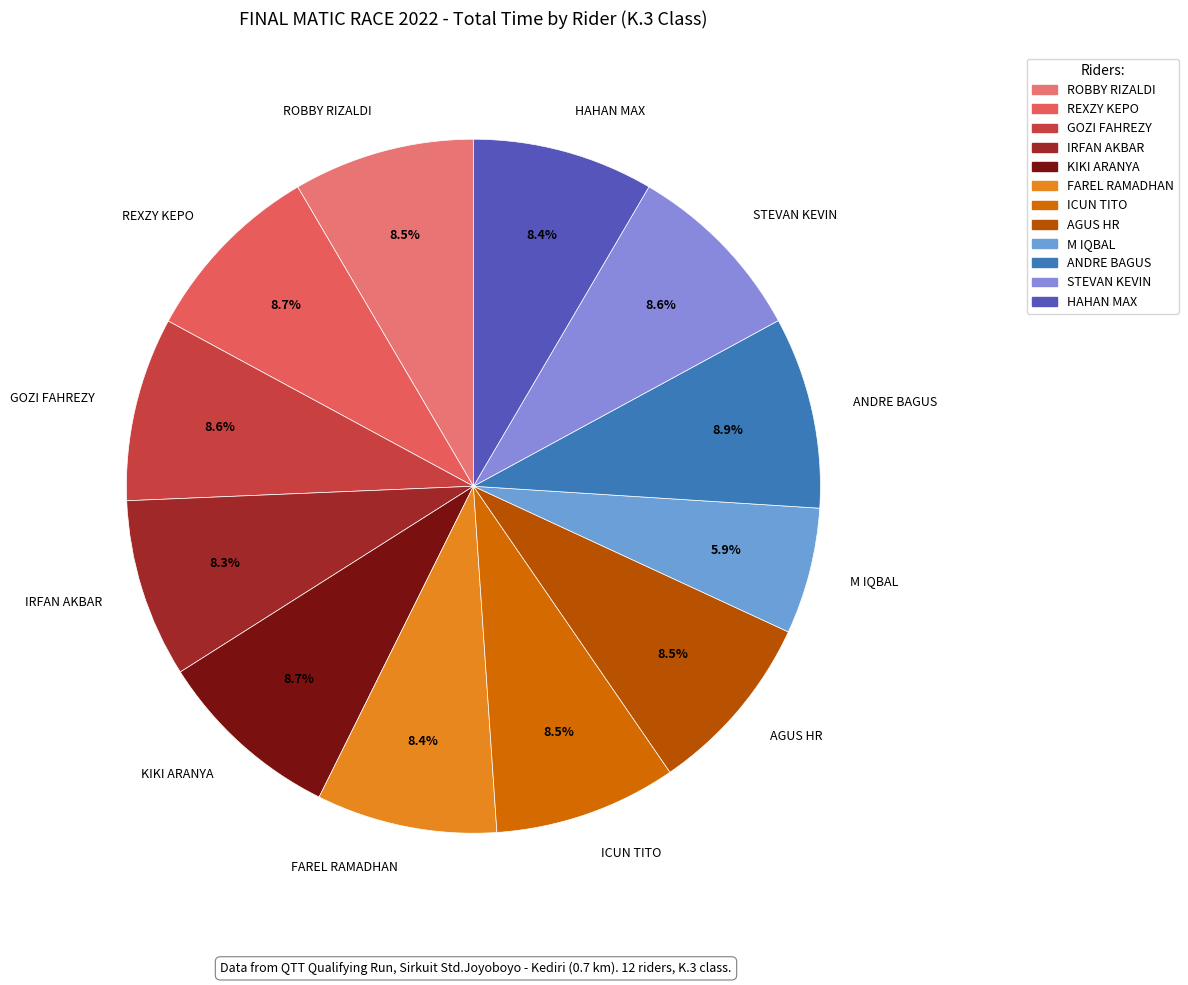

What is the ratio of the value at ROBBY RIZALDI to the value at AGUS HR?

1.0